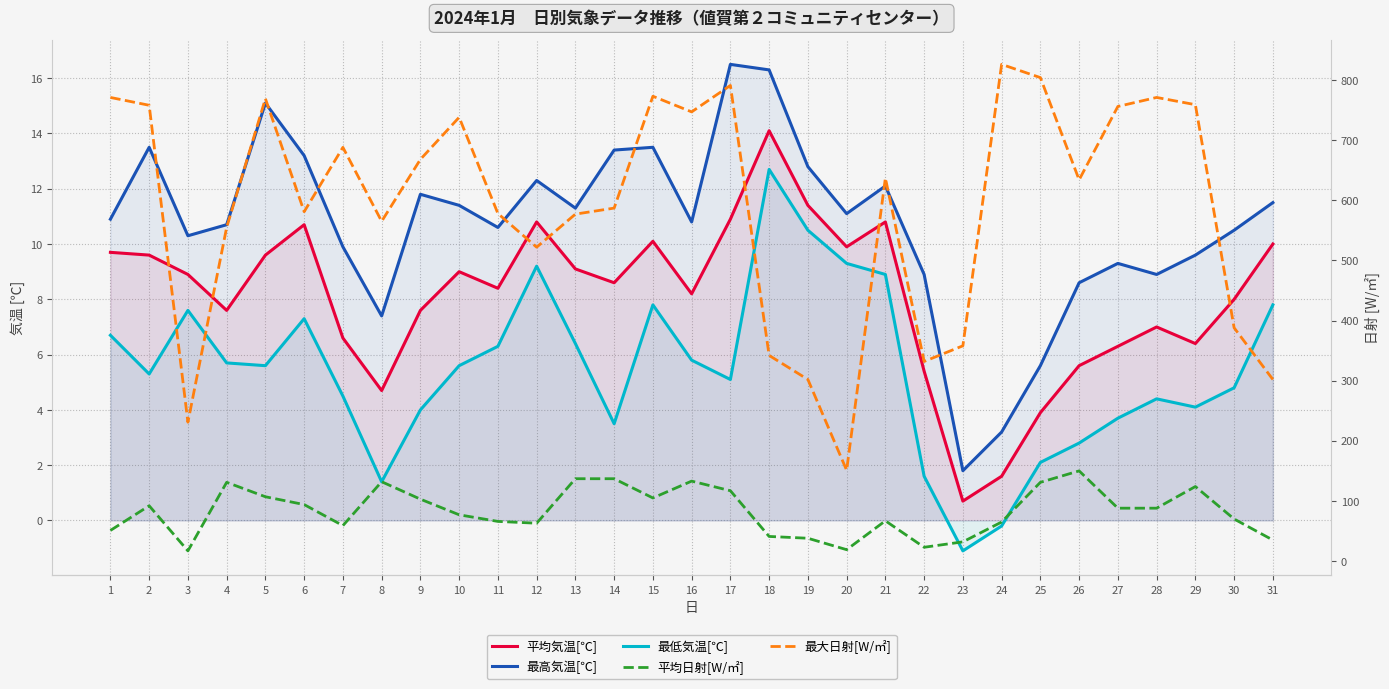

At which label does 最高気温[℃] reach its peak?

17